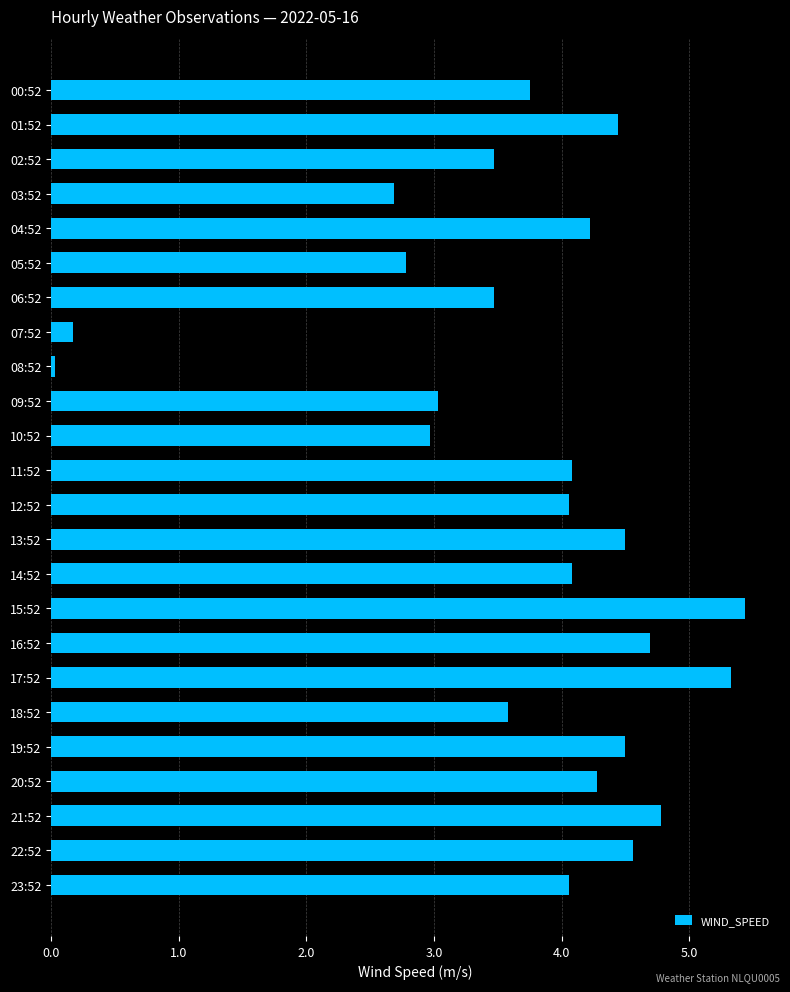

What is the sum of the values at 06:52 and 09:52?

6.5